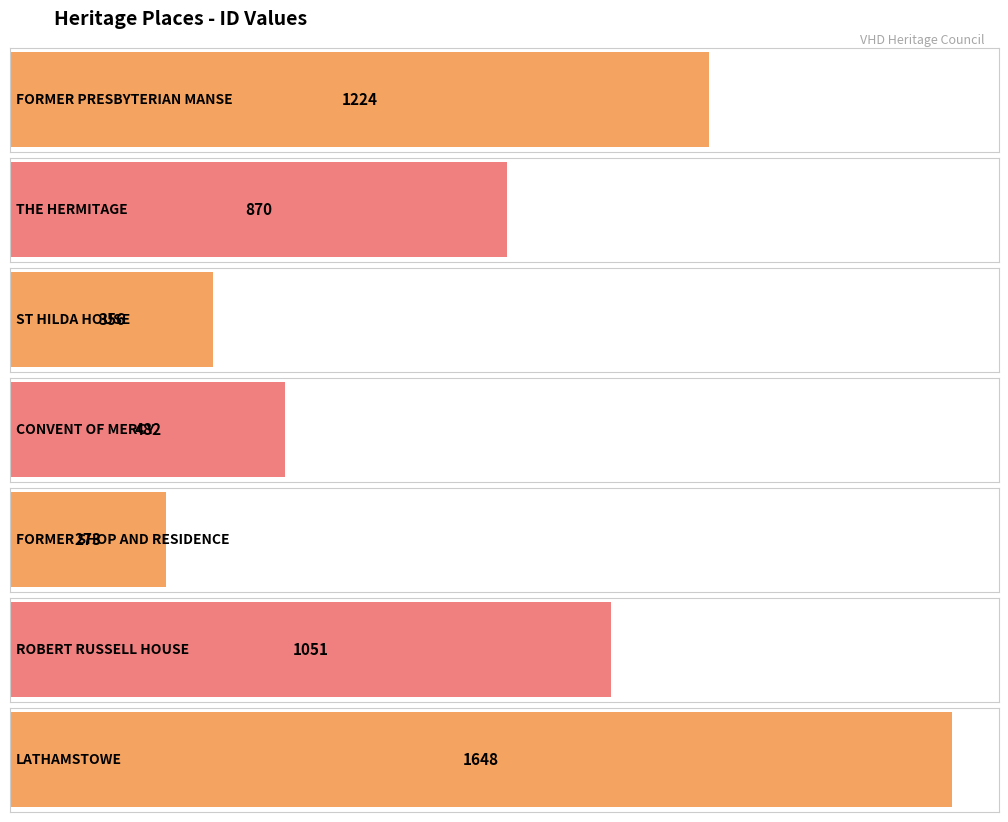

At which category does the chart reach its minimum across all series?

FORMER SHOP AND RESIDENCE